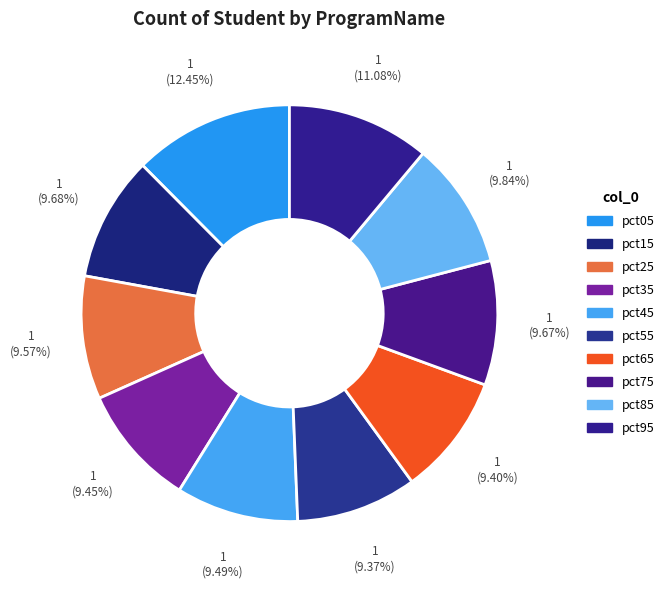

Rank the categories by value from lowest to highest.

pct55, pct65, pct35, pct45, pct25, pct75, pct15, pct85, pct95, pct05